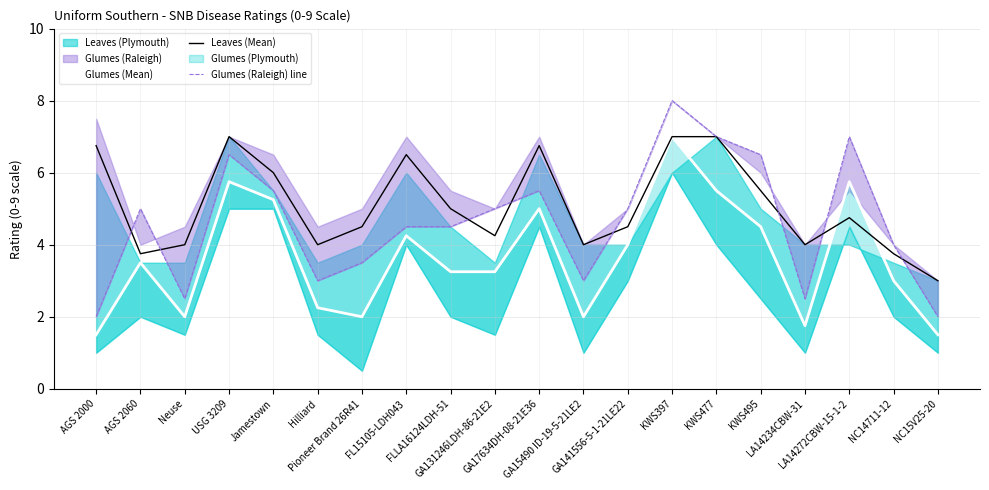

Is it true that Glumes (Mean) equals 2.0 at Neuse?

True